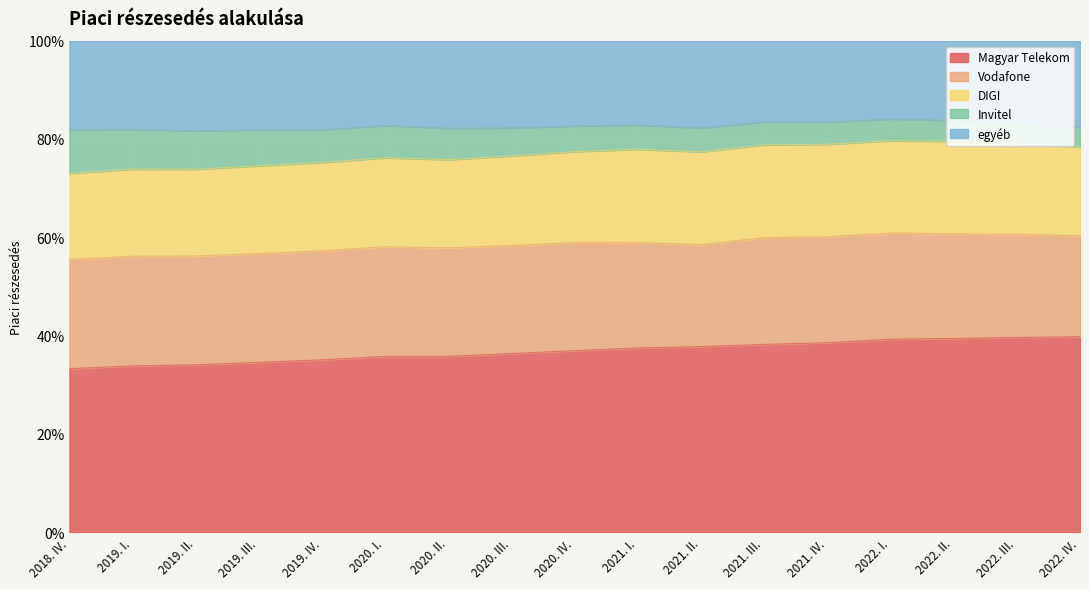

Which has a higher value, 2019. I. or 2019. IV.?

2019. IV.